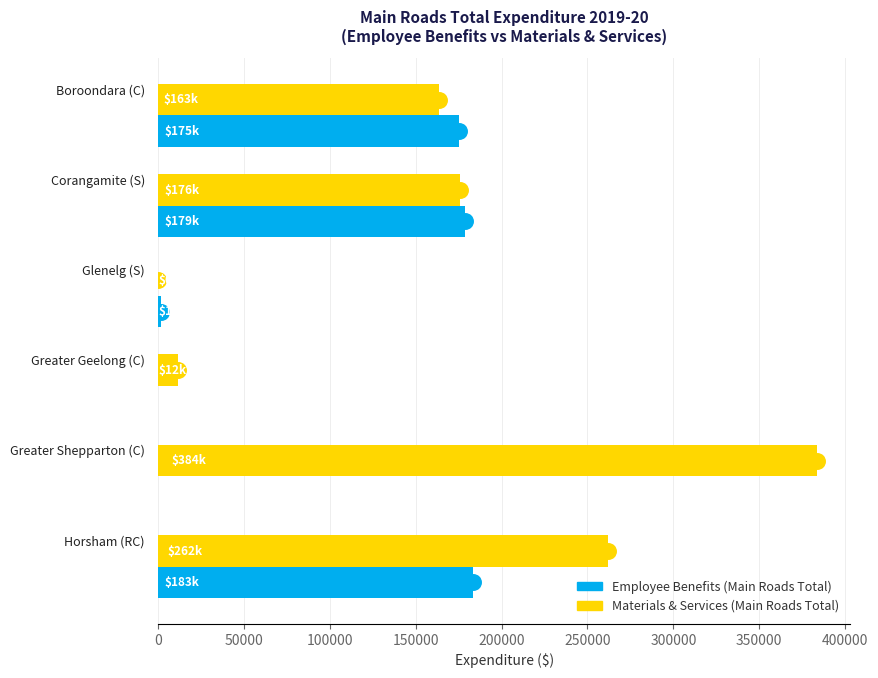

Which series has the largest total across all categories?

Materials & Services (Main Roads Total)